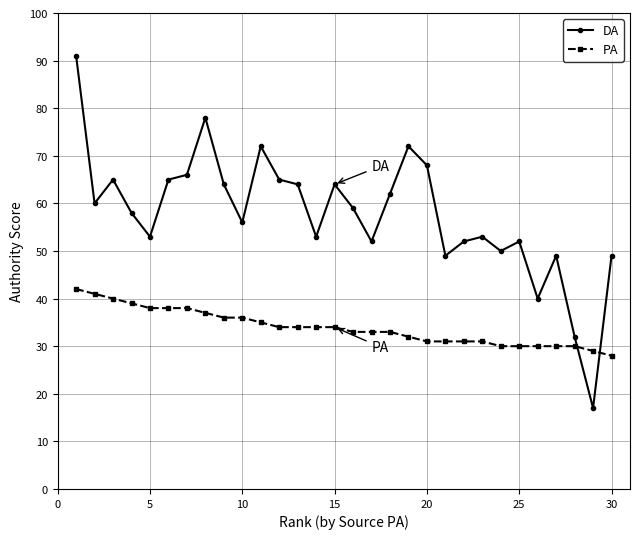

What is the difference between the maximum and second lowest values in the DA series?

59